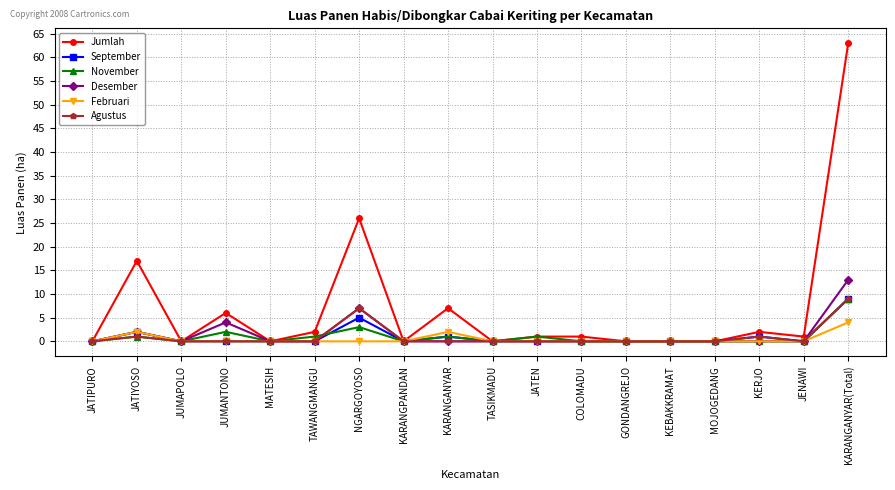

What is the greatest value displayed?

63